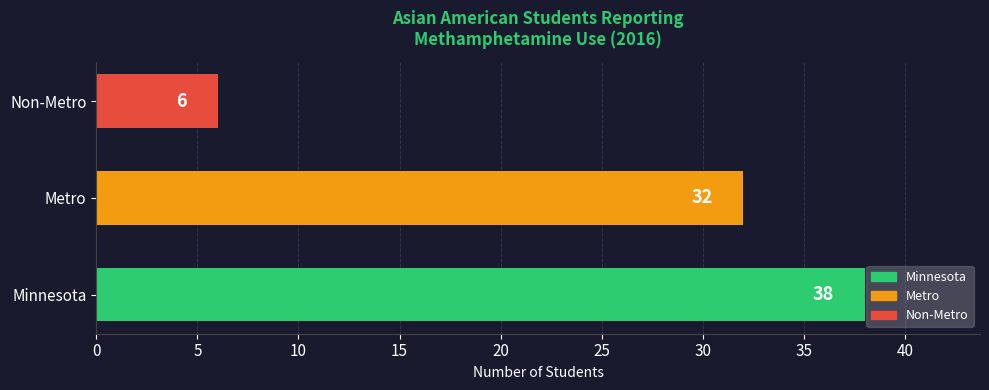

What is the change in value from Metro to Non-Metro?

-26